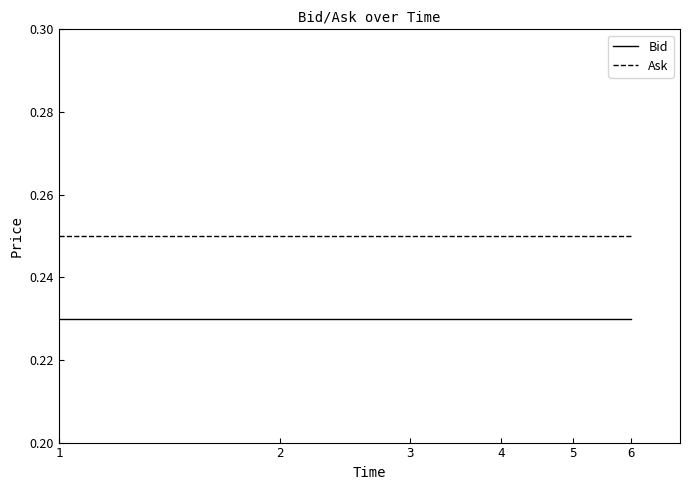

List the series in order of their overall mean, highest first.

Ask, Bid